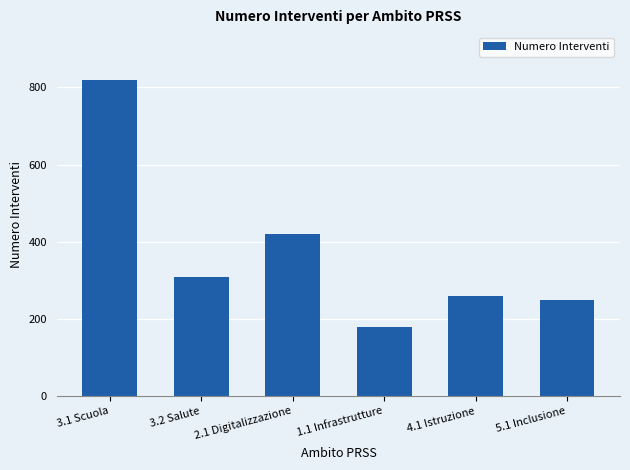

What is the ratio of the value at 4.1 Istruzione to the value at 3.2 Salute?

0.8